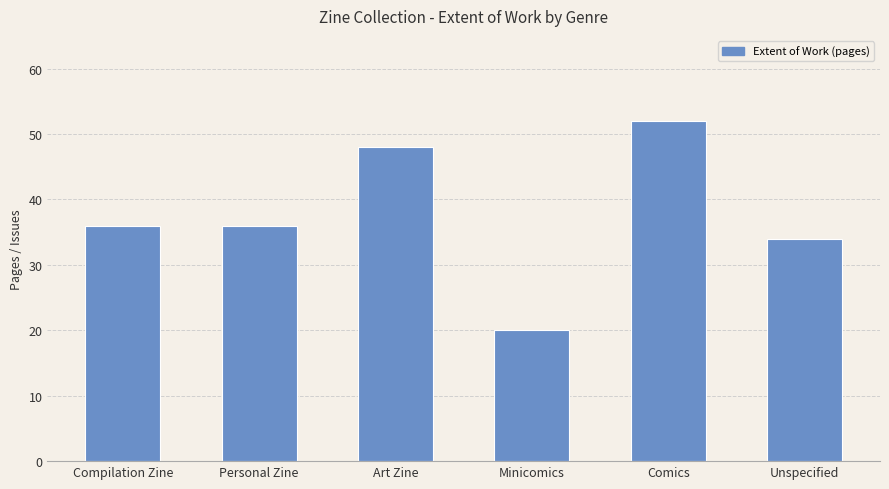

At which category does the chart reach its peak across all series?

Comics